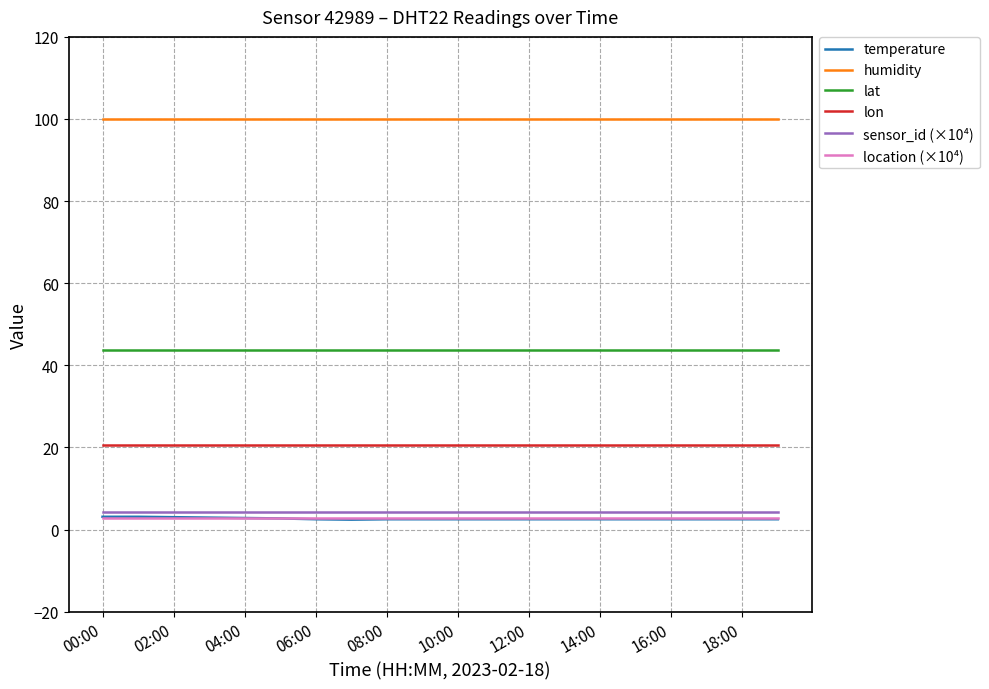

Which series has the largest total across all categories?

humidity